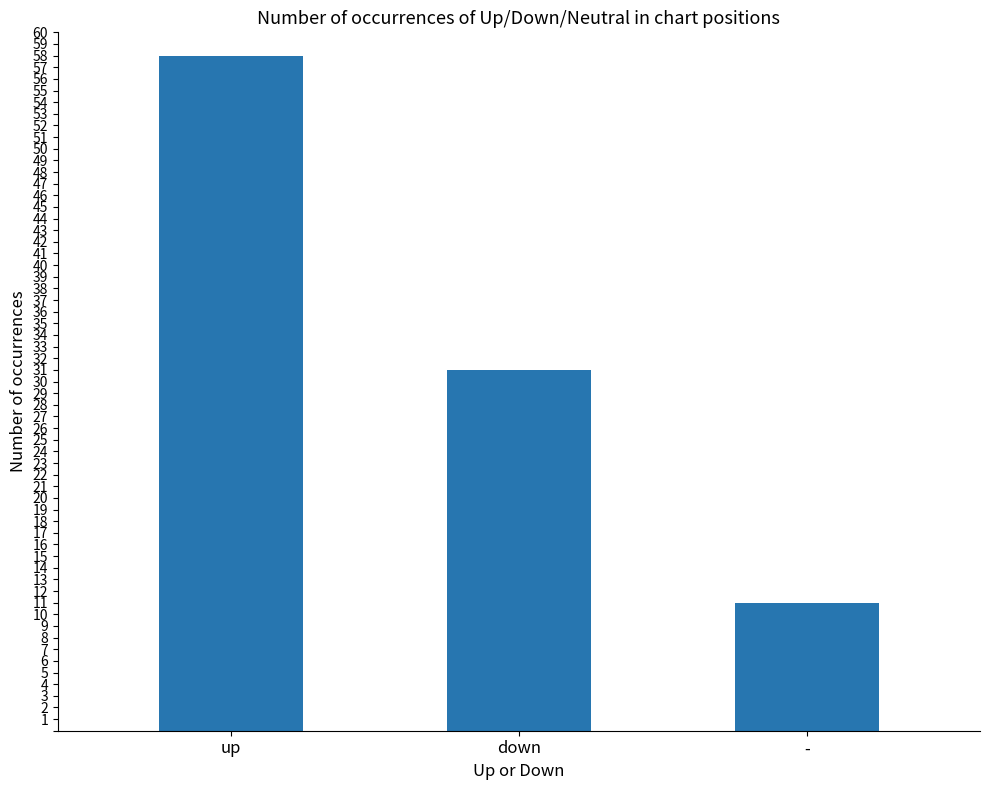

What is the sum of the values at down and -?

42